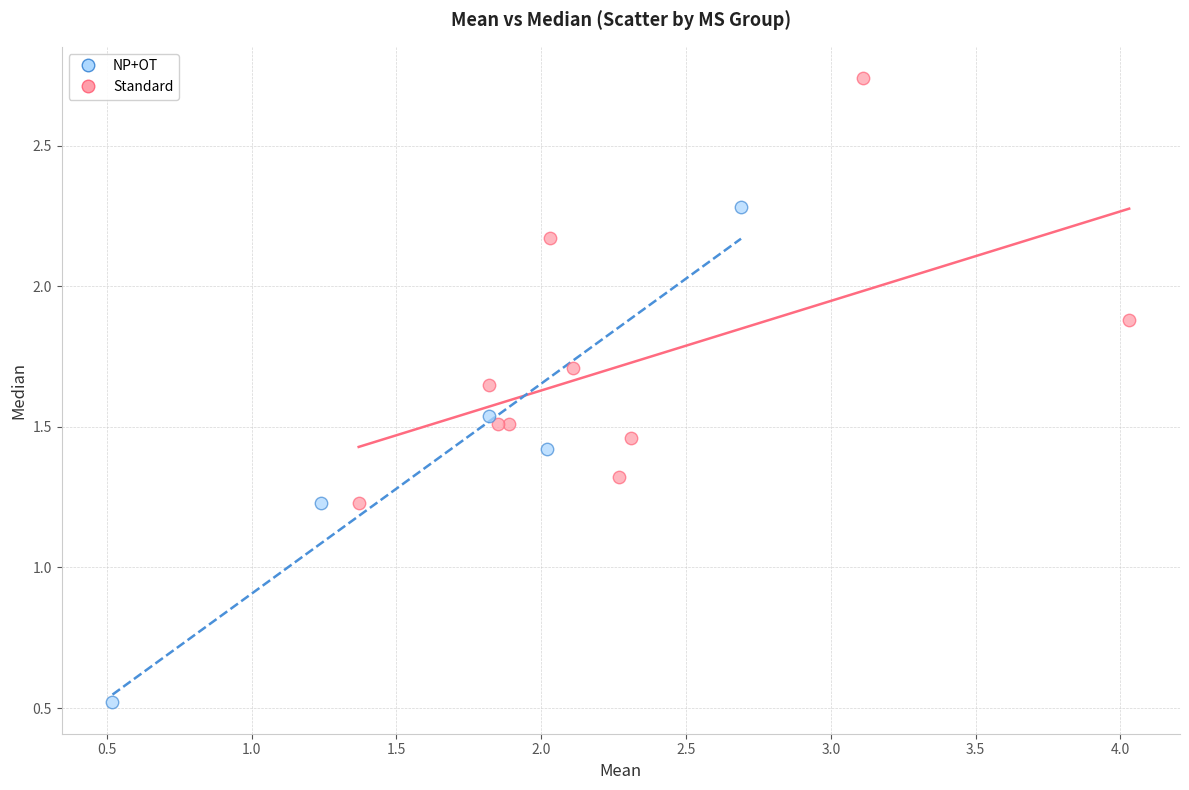

Which series has the widest spread of Y values?

NP+OT